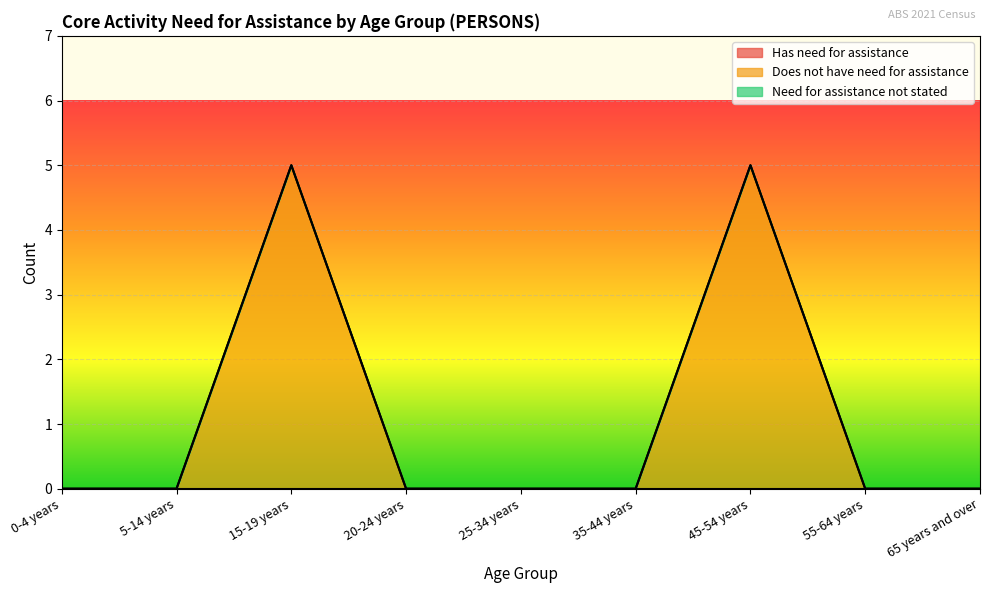

At how many categories does at least one series exceed 0?

2